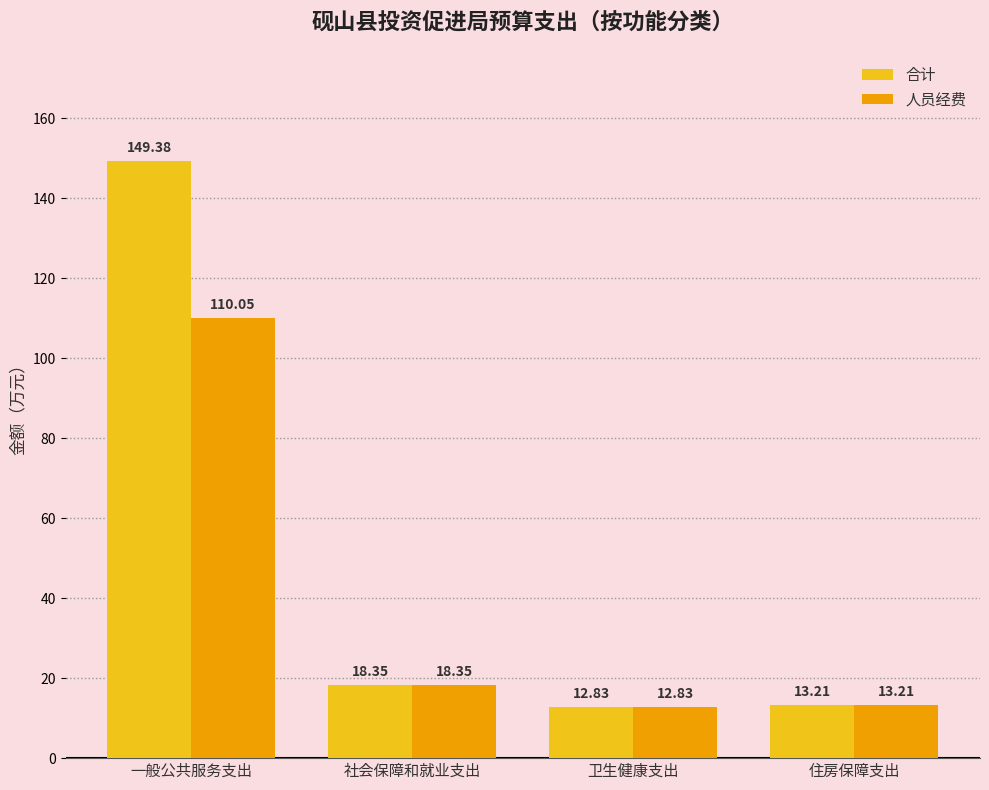

What is the sum of the 人员经费 values at 卫生健康支出 and 住房保障支出?

26.0